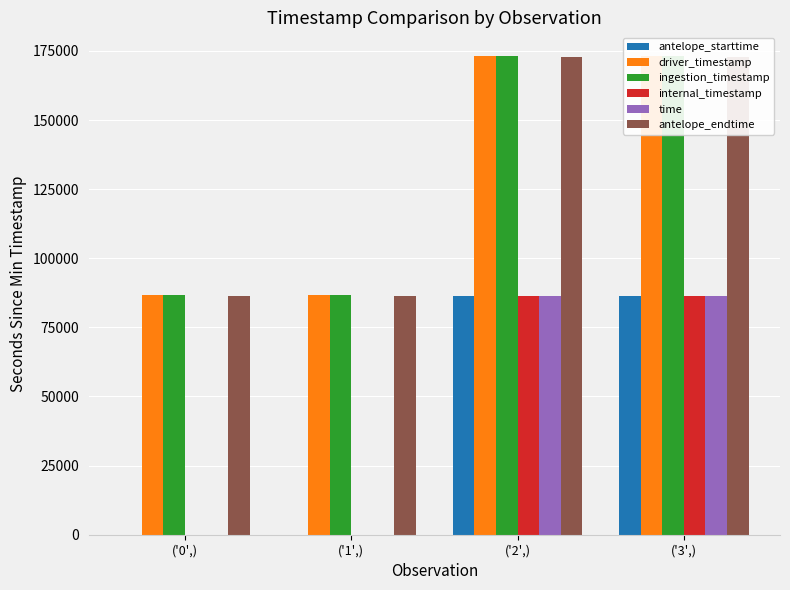

What is the average value of the ingestion_timestamp series?

129871.1